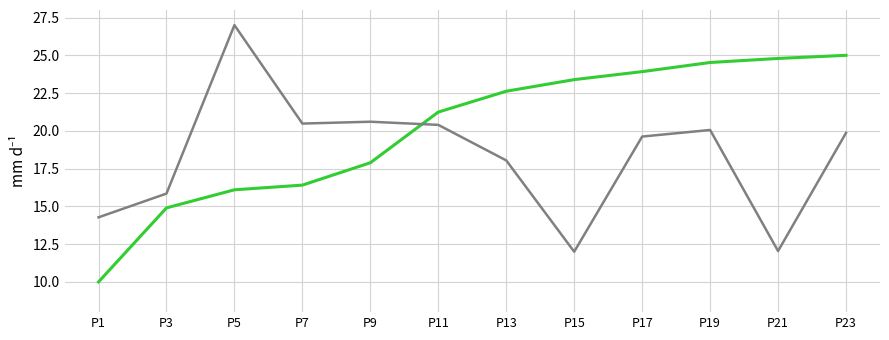

What is the spread (max minus min) of values at P11?

0.8